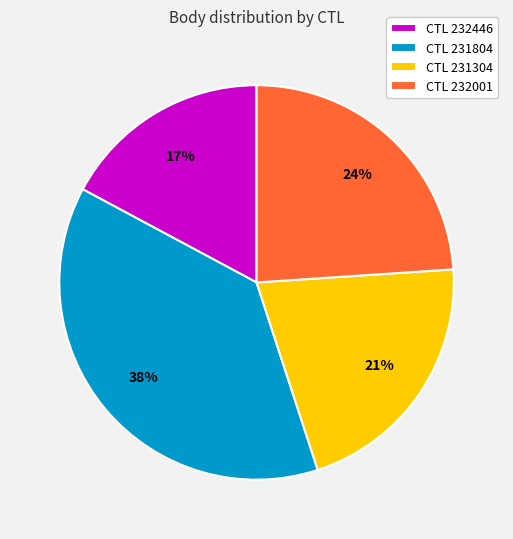

Is there any slice that represents more than half of the pie?

No